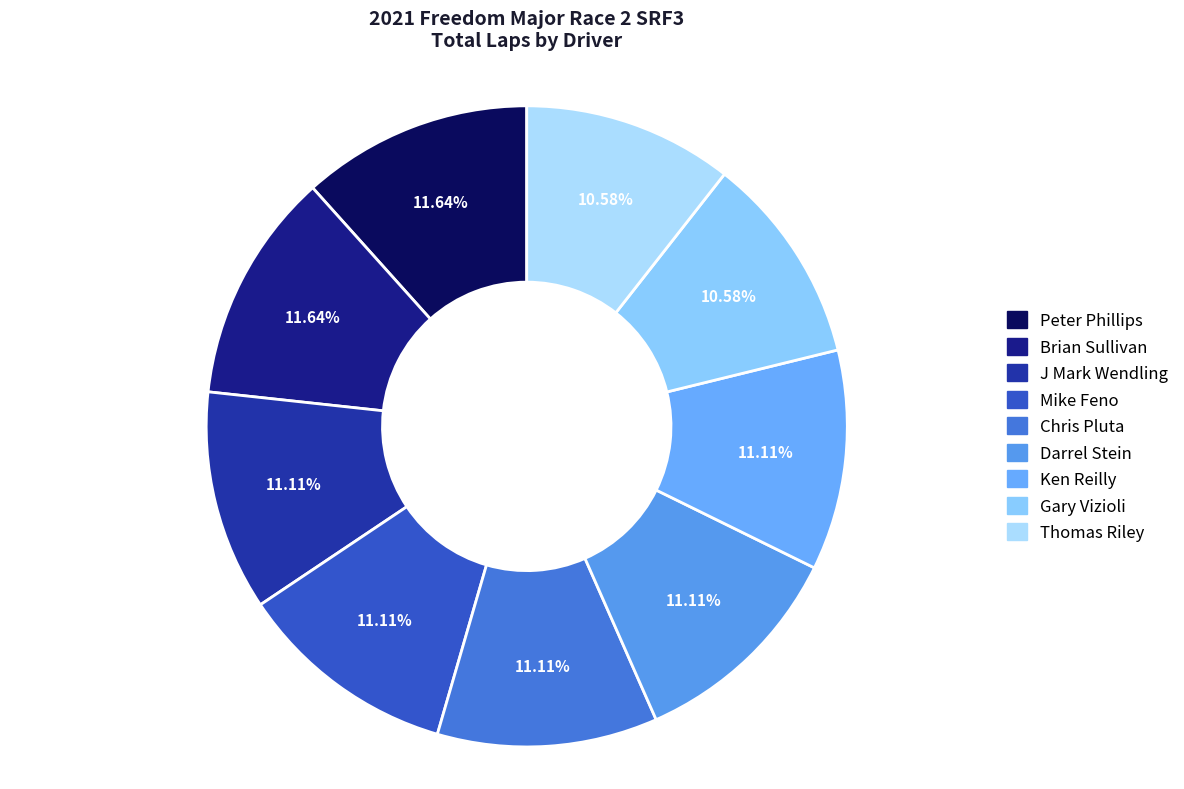

Which category has the biggest portion of the pie?

Peter Phillips